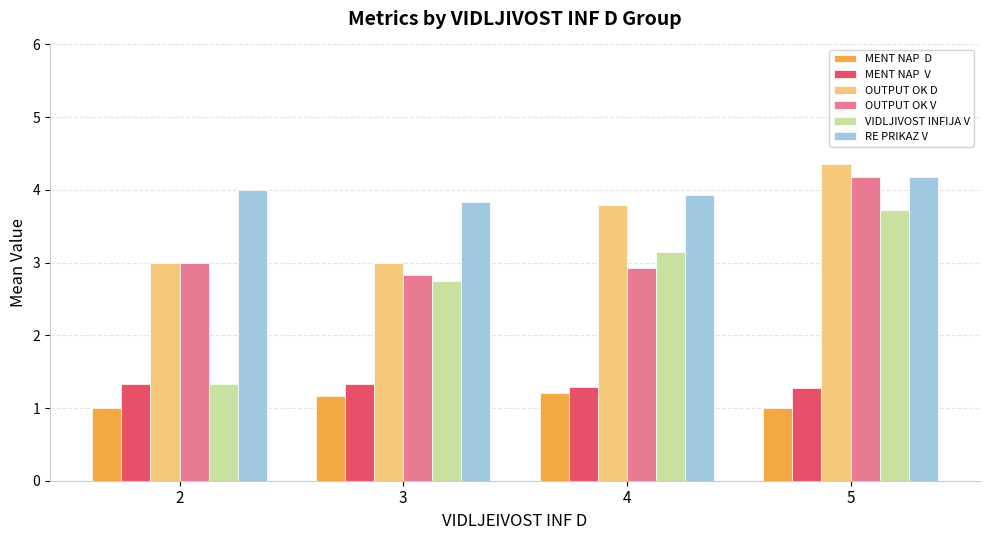

Which label corresponds to the largest value in the chart?

5